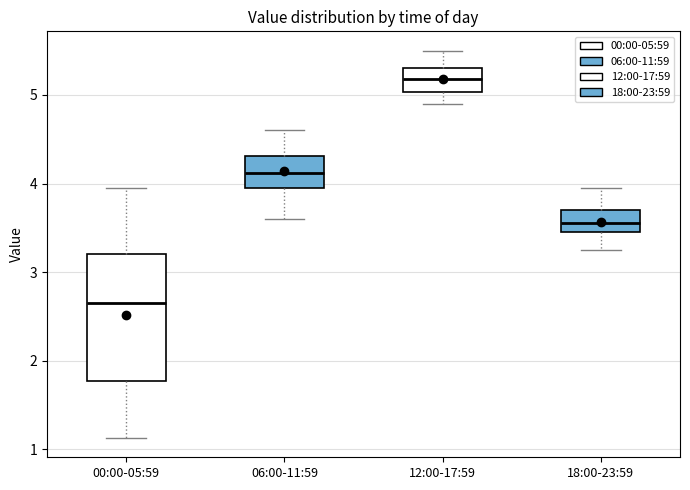

Which box's median line is the highest?

12:00-17:59